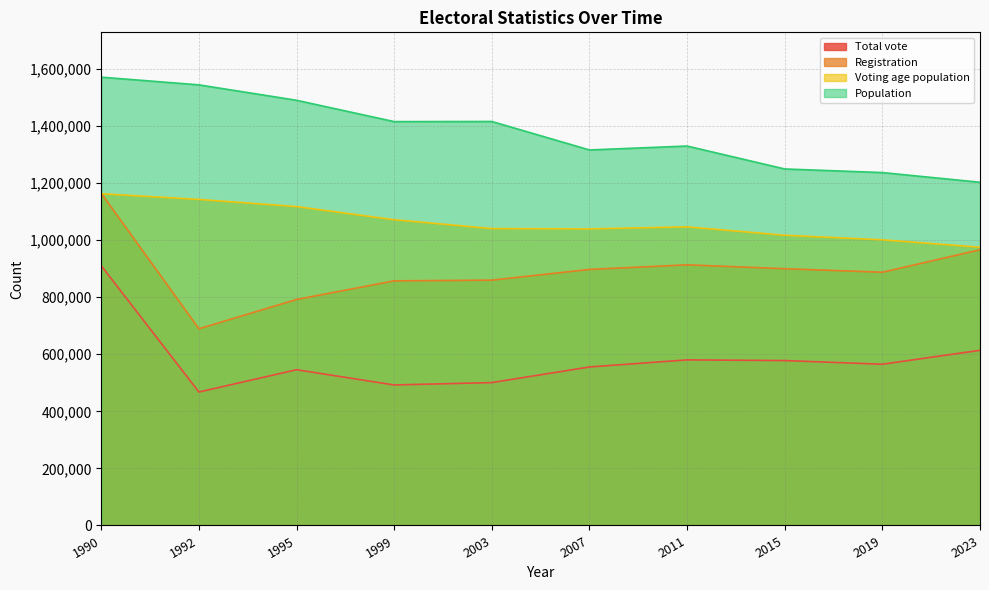

Is it true that Registration equals 899793 at 2015?

True